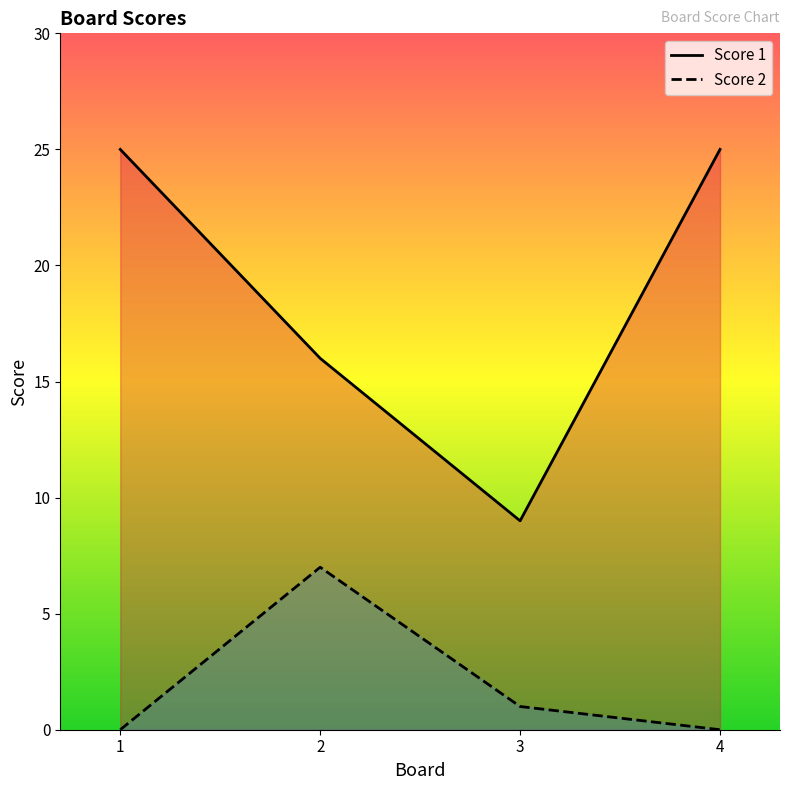

List the labels in order of Score 2 value, smallest first.

1, 4, 3, 2